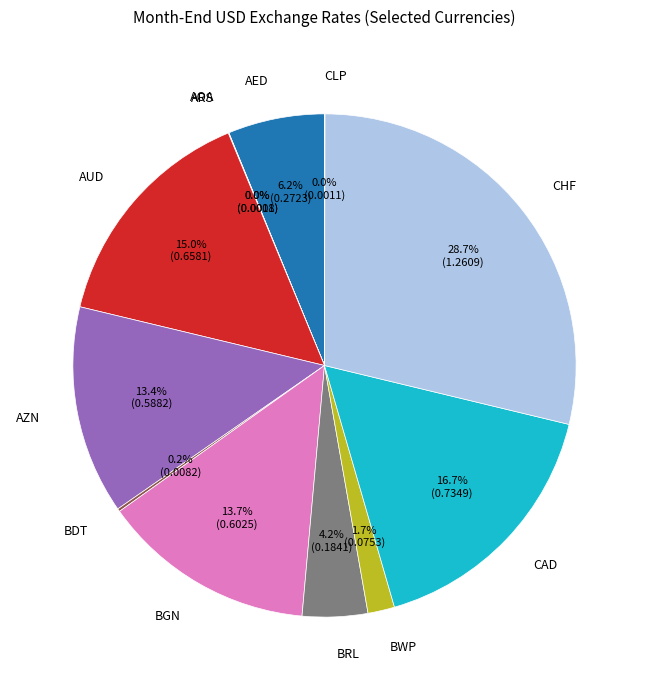

Is there a majority slice in this chart?

No